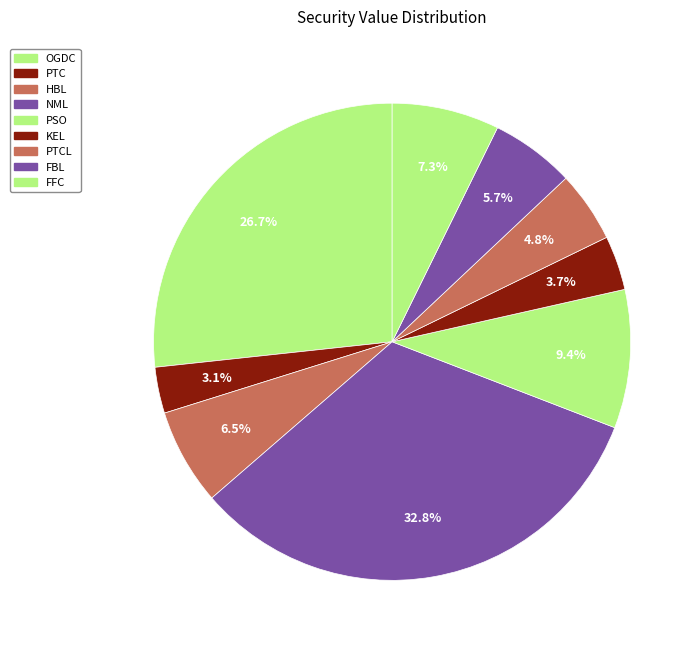

Rank the categories by value from highest to lowest.

NML, OGDC, PSO, FFC, HBL, FBL, PTCL, KEL, PTC